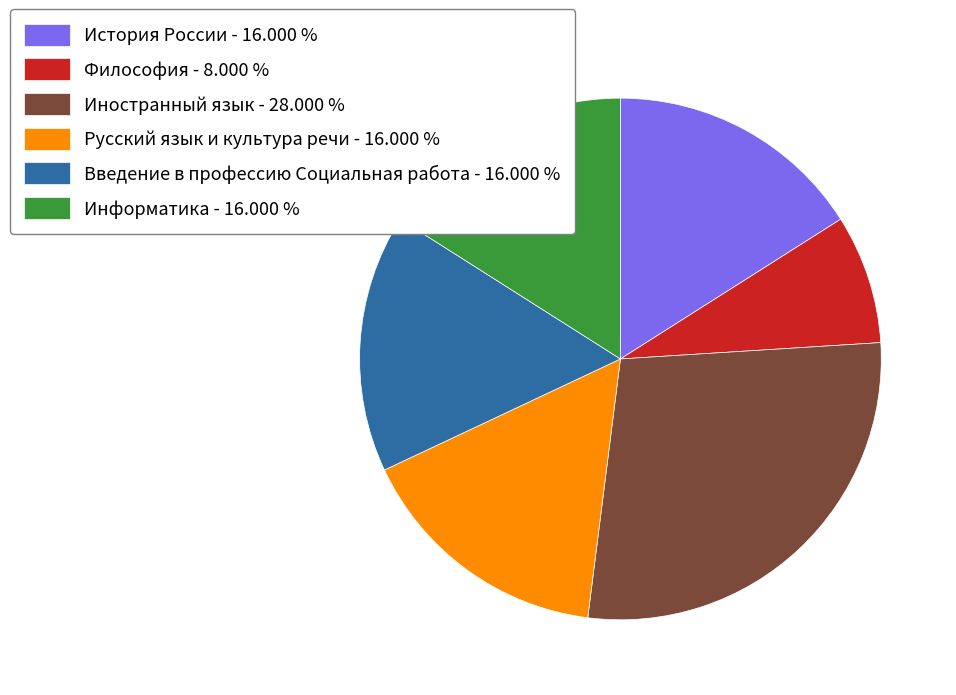

Do История России and Введение в профессию Социальная работа together represent more than half of the pie?

No